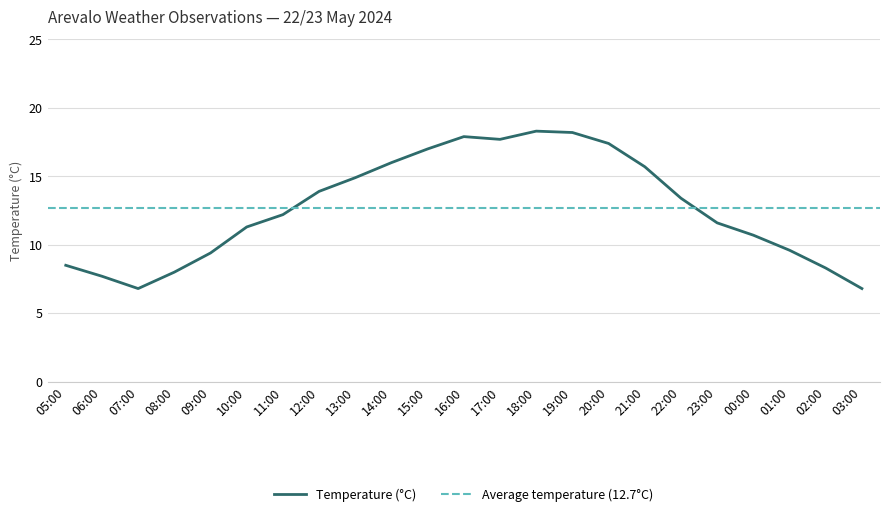

True or false: the data has more than 1 interior local peaks.

True